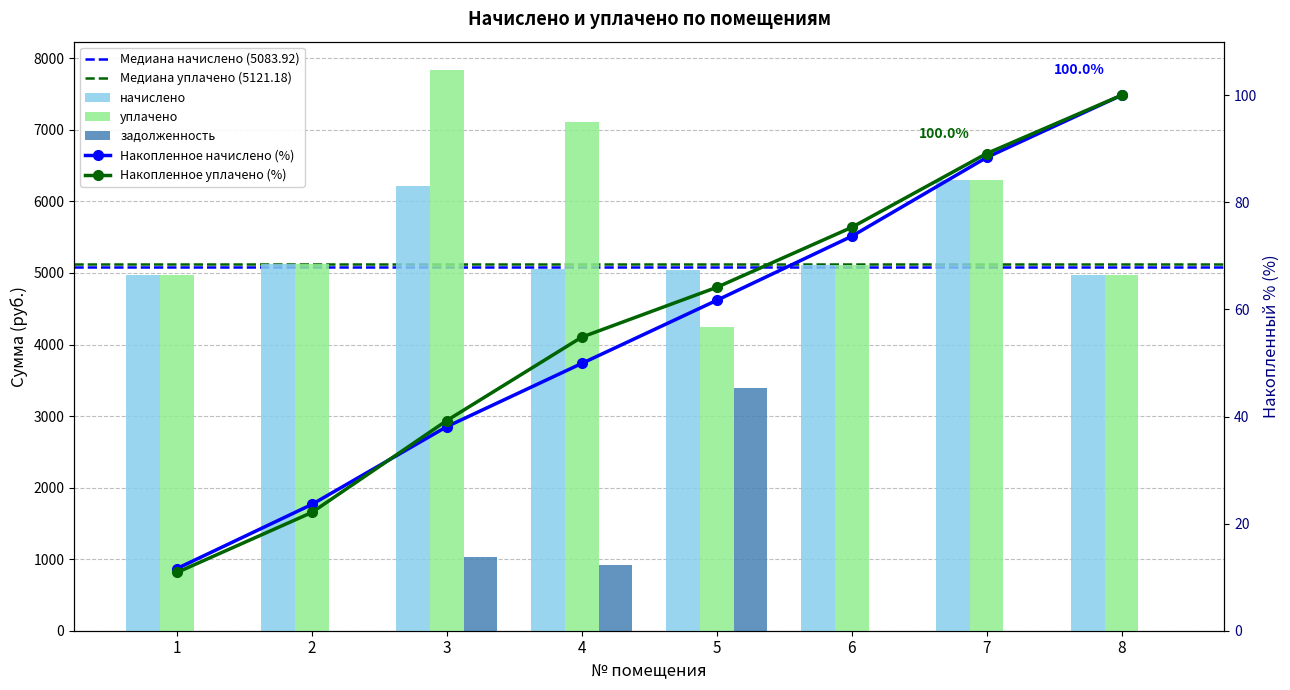

Reading right to left, extract all data points from this chart.

начислено: 8=4976.3	7=6301.1	6=5117.0	5=5042.5	4=5050.8	3=6218.4	2=5125.3	1=4968.0
уплачено: 8=4976.3	7=6301.1	6=5117.0	5=4249.4	4=7115.1	3=7840.6	2=5125.3	1=4968.0
задолженность: 8=0.0	7=0.0	6=0.0	5=3390.8	4=913.5	3=1036.4	2=0.0	1=0.0